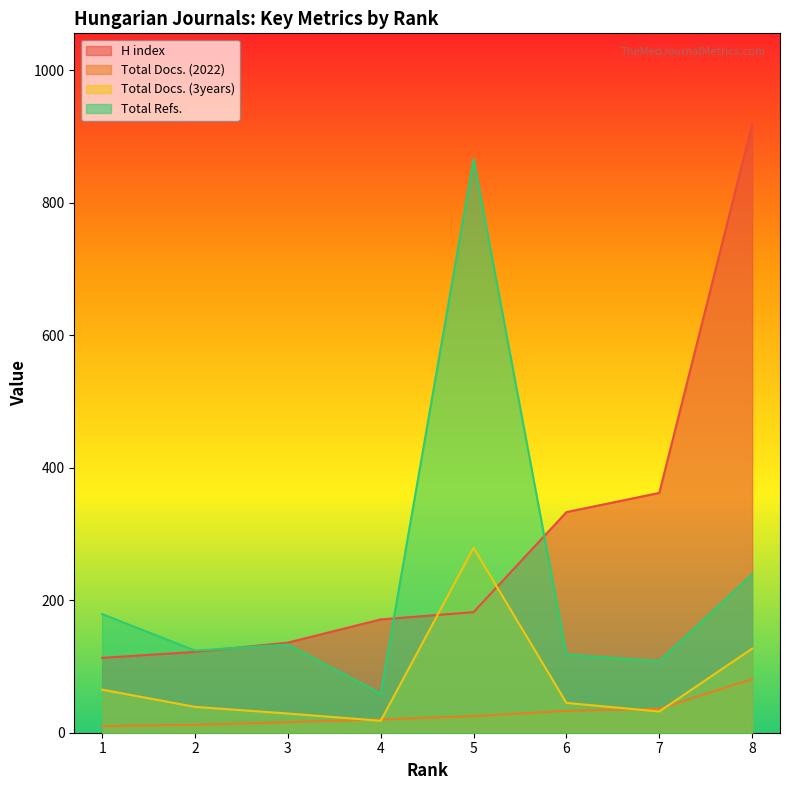

True or false: H index has a value of 35 at 2.

False